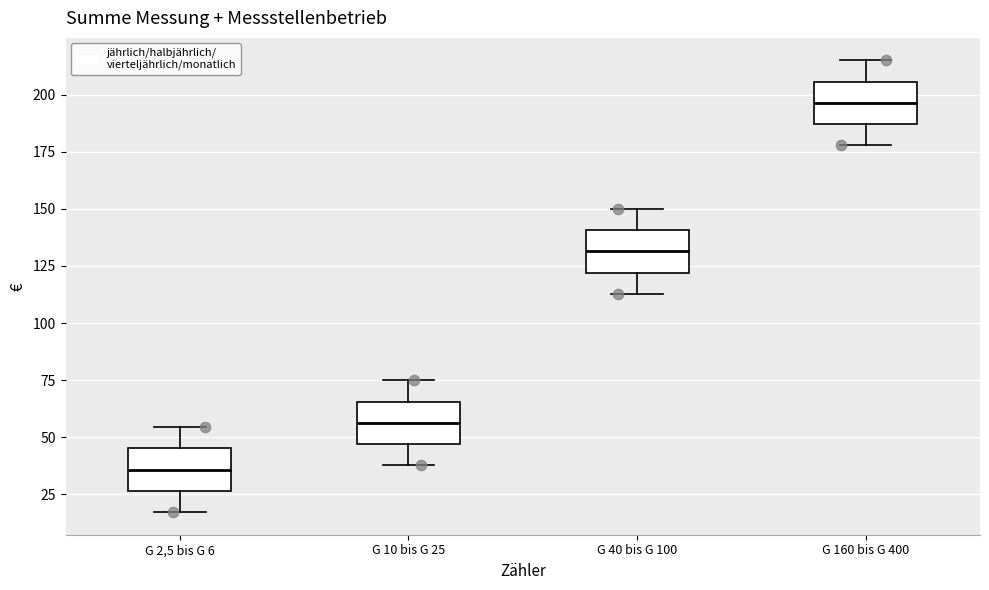

Where does the upper whisker of the box for G 160 bis G 400 end on the y-axis? The values are not printed on the chart, so give them approximately, as read against the axis.

215